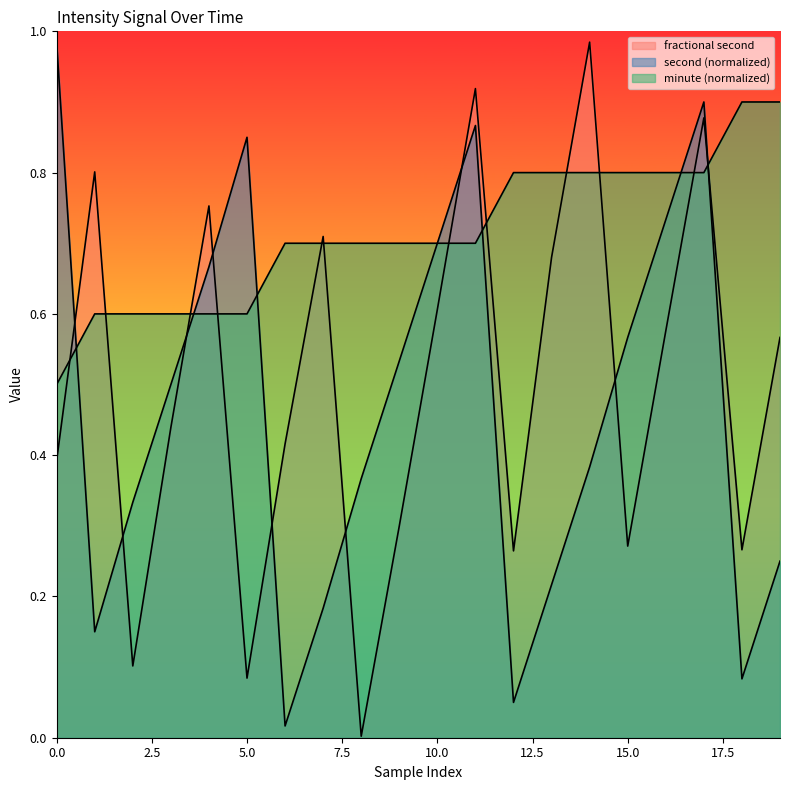

True or false: minute and fractional second cross at least once.

True